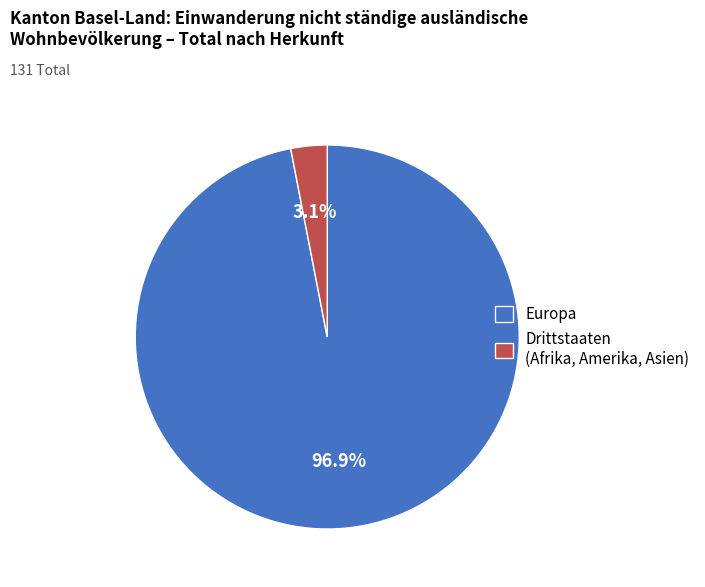

Is it true that Drittstaaten (Afrika, Amerika, Asien) is 12% of the pie?

False